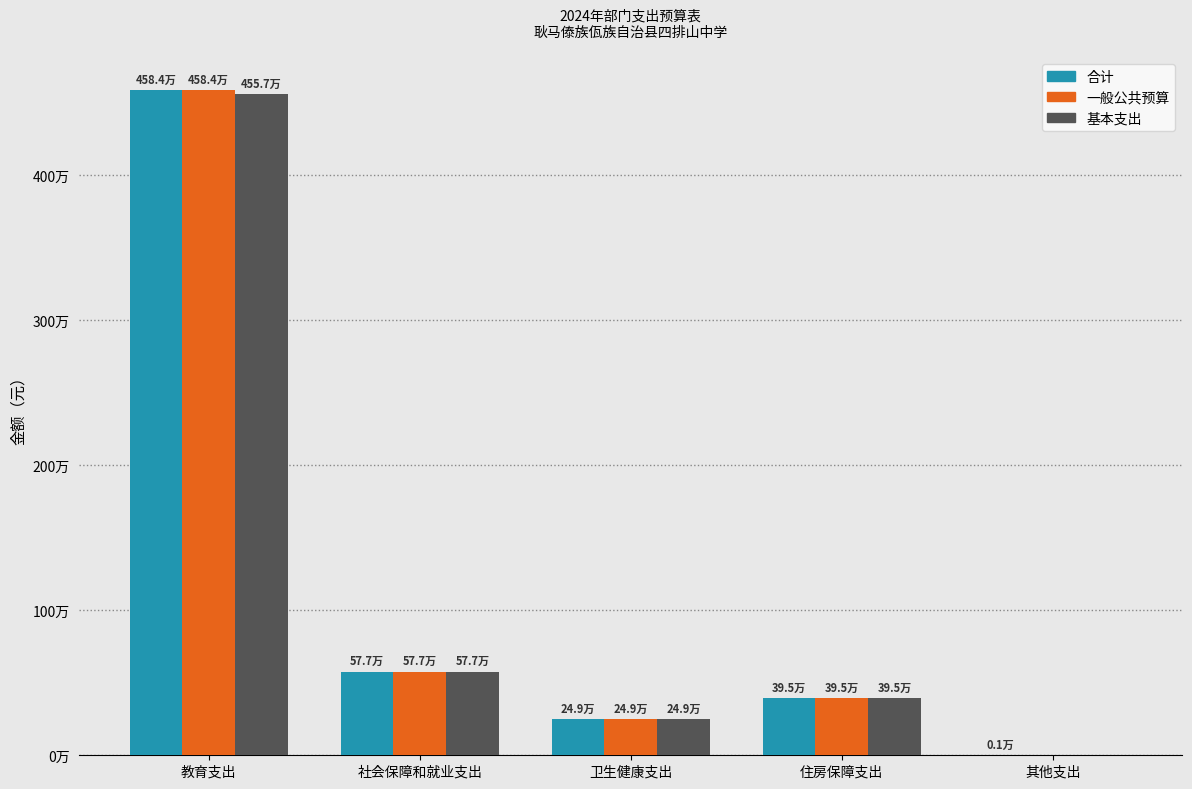

Does the chart contain stacked bars?

No